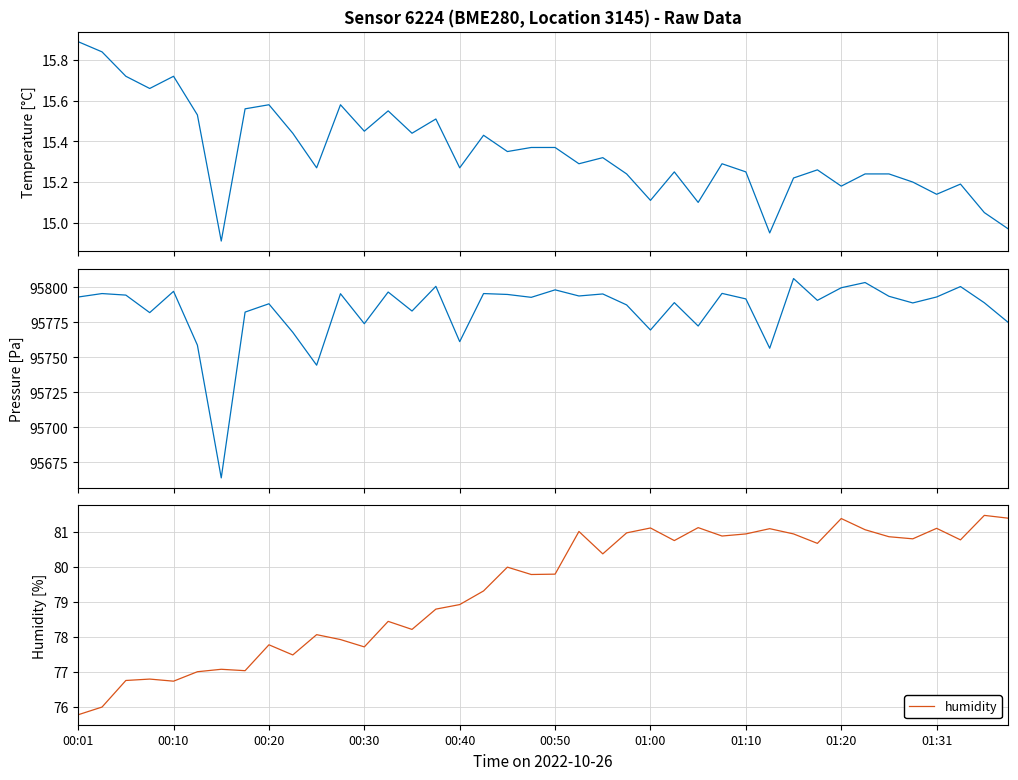

Does the chart have visible grid lines?

Yes